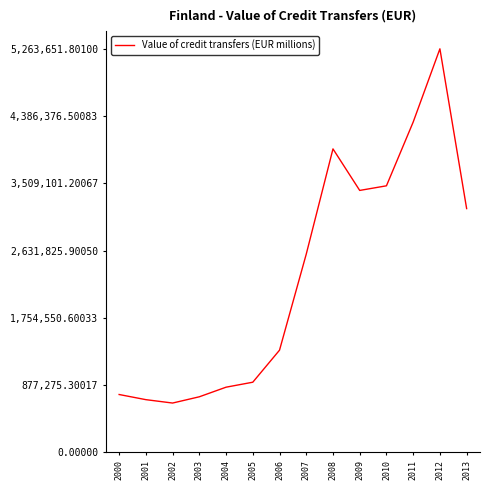

Reading right to left, transcribe all the data shown in this chart.

3179826.6	5263651.8	4308033.9	3476822.2	3416613.9	3958296.5	2585721.8	1332852.9	915004.7	850061.8	724908.4	643277.9	687507.1	754591.1